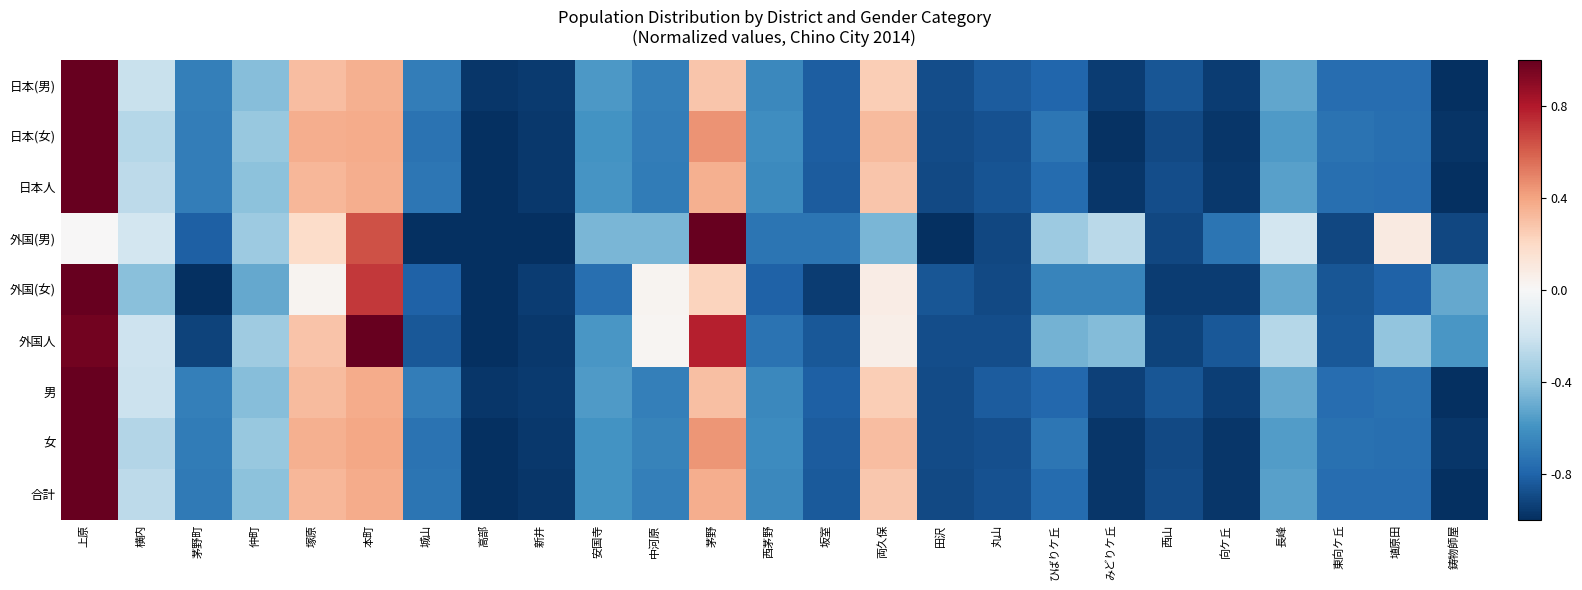

What is the smallest value displayed?

-1.0